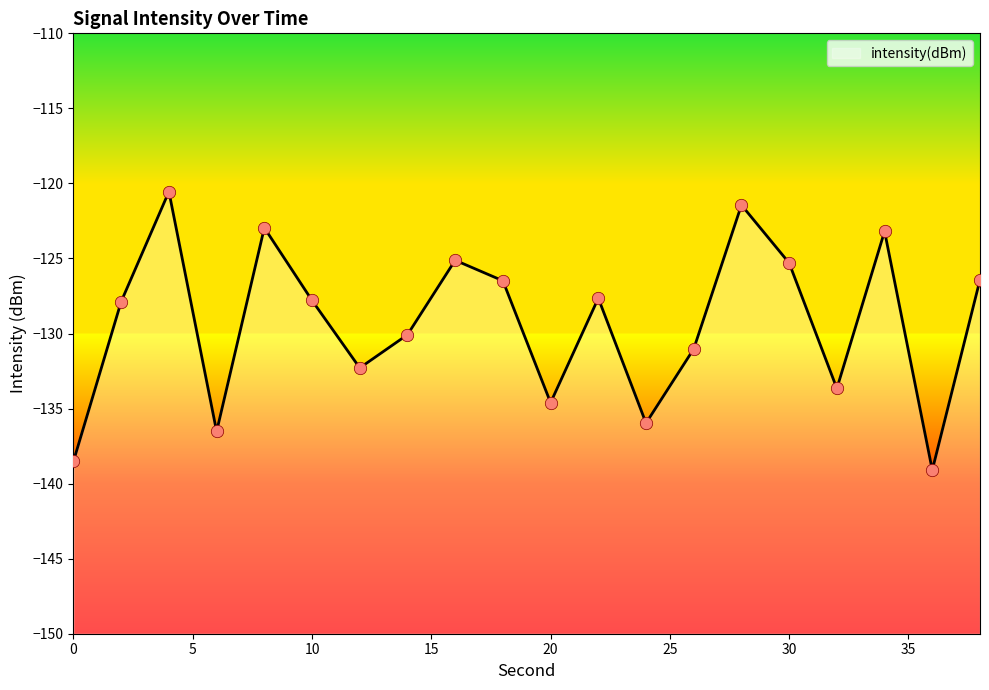

Which has a higher value, 28 or 18?

28